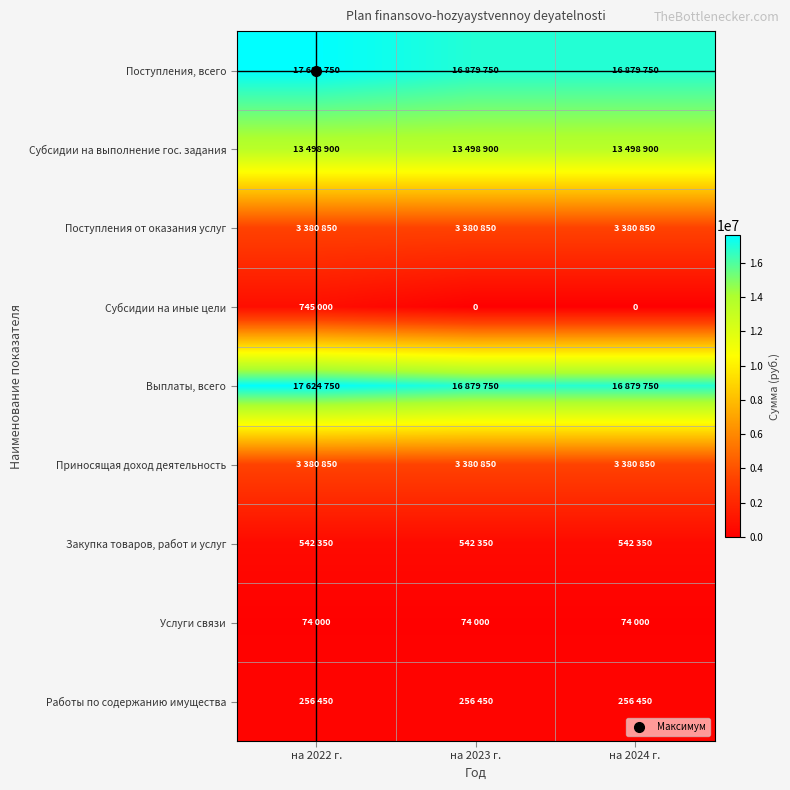

Is it true that Приносящая доход деятельность equals 4819861 at на 2022 г.?

False